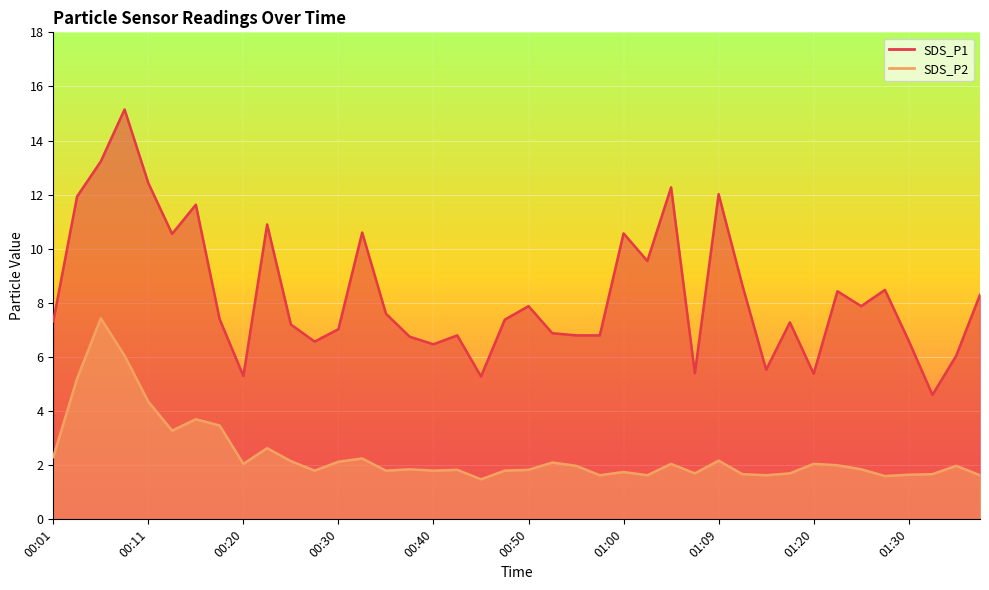

At 00:06, list the series in order from smallest to largest.

SDS_P2, SDS_P1